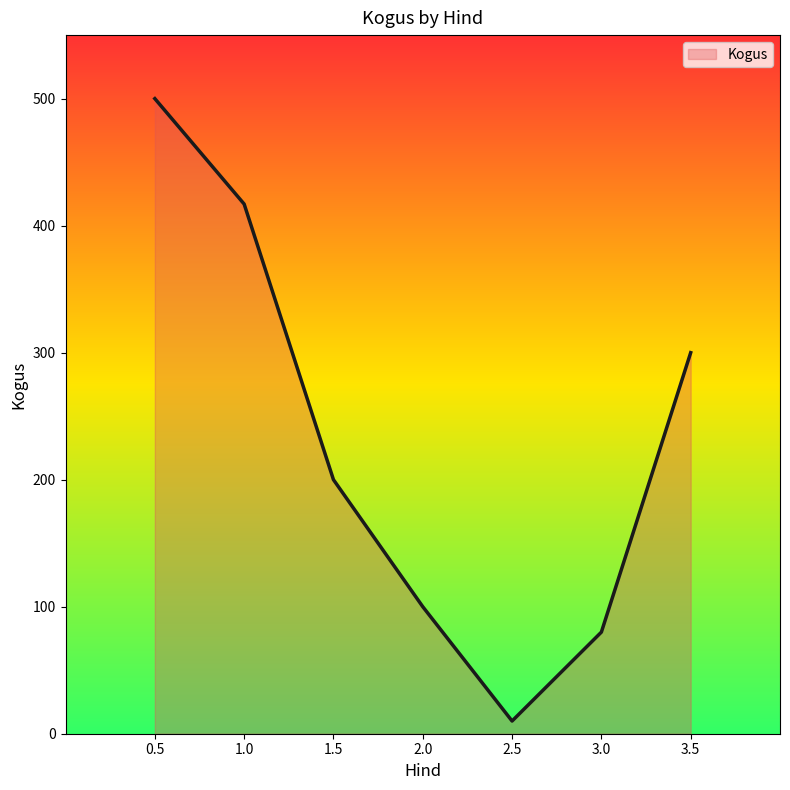

Count the number of data series in this chart.

1